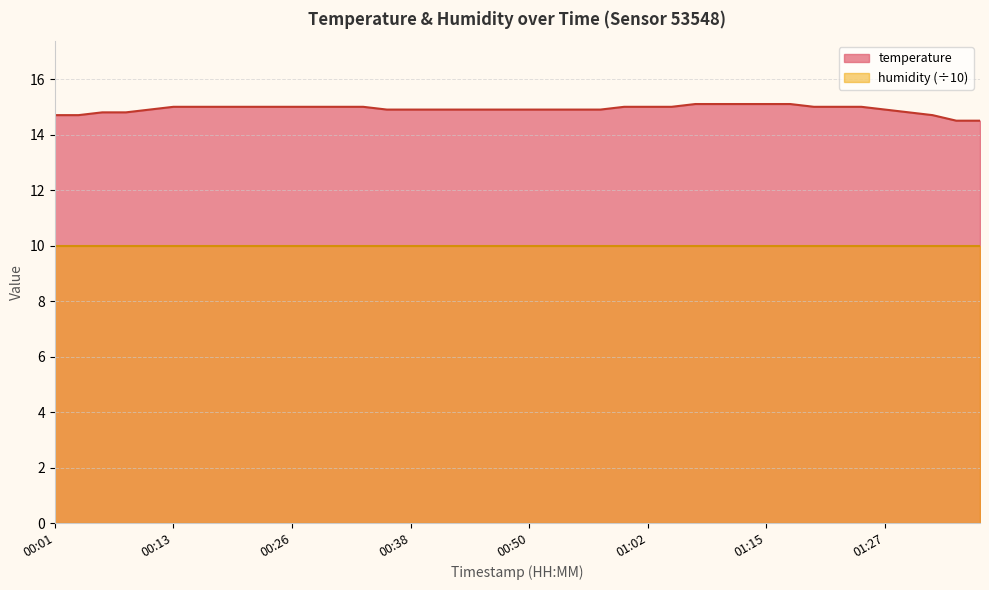

List the labels in order of value, largest first.

01:07, 01:10, 01:12, 01:15, 01:17, 00:13, 00:16, 00:18, 00:21, 00:23, 00:26, 00:28, 00:30, 00:33, 01:00, 01:02, 01:05, 01:20, 01:22, 01:25, 00:11, 00:35, 00:38, 00:40, 00:43, 00:45, 00:48, 00:50, 00:53, 00:55, 00:58, 01:27, 00:06, 00:09, 01:29, 00:01, 00:04, 01:32, 01:34, 01:37